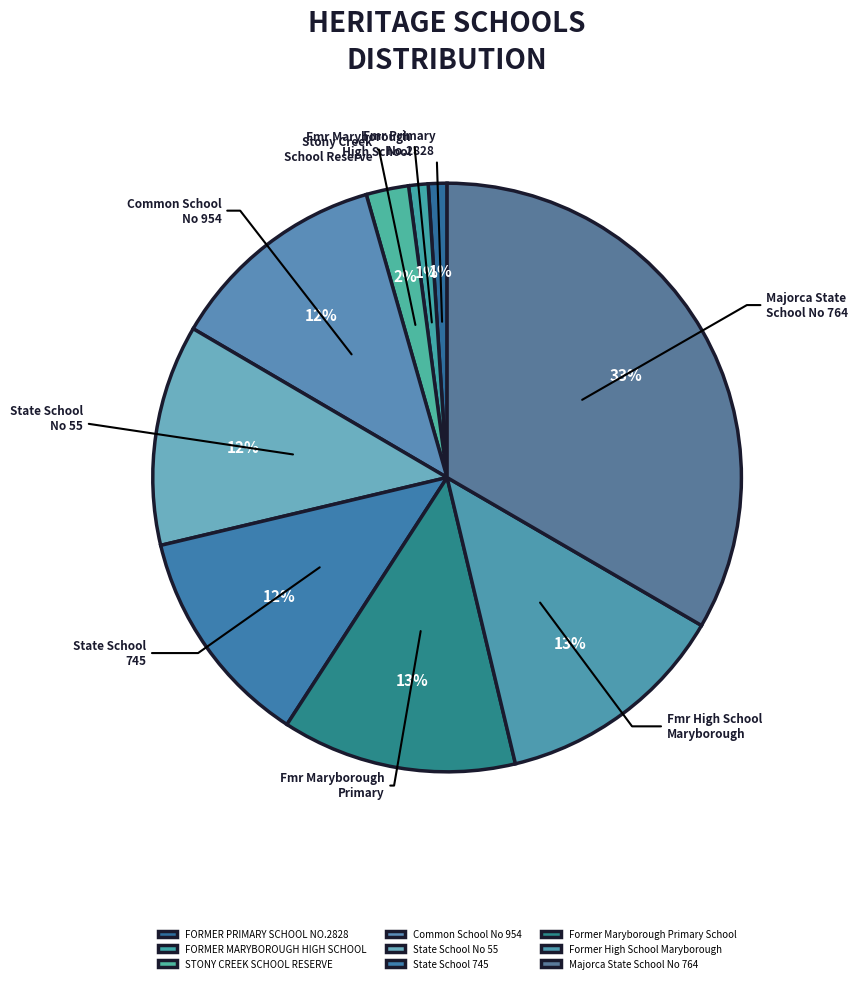

To the nearest percent, what percentage of the pie is Former High School Maryborough?

13%